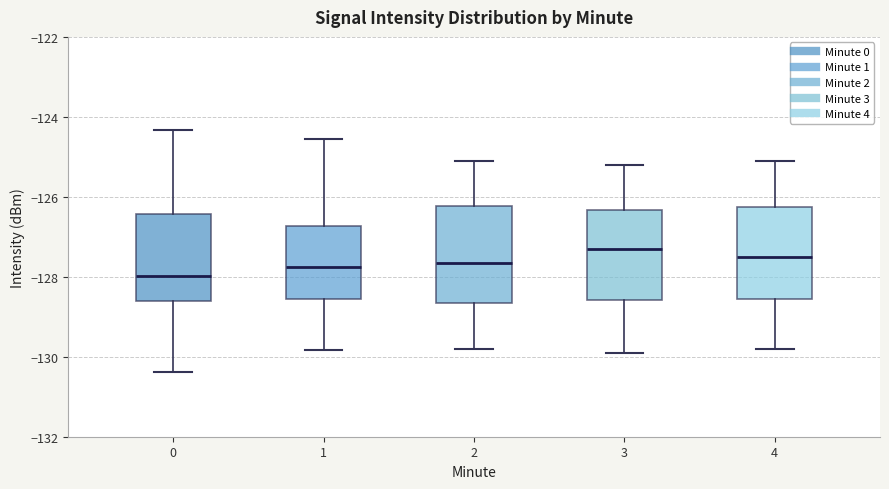

Where does the upper whisker of the box at x = 0 end on the y-axis? The values are not printed on the chart, so give them approximately, as read against the axis.

-124.4